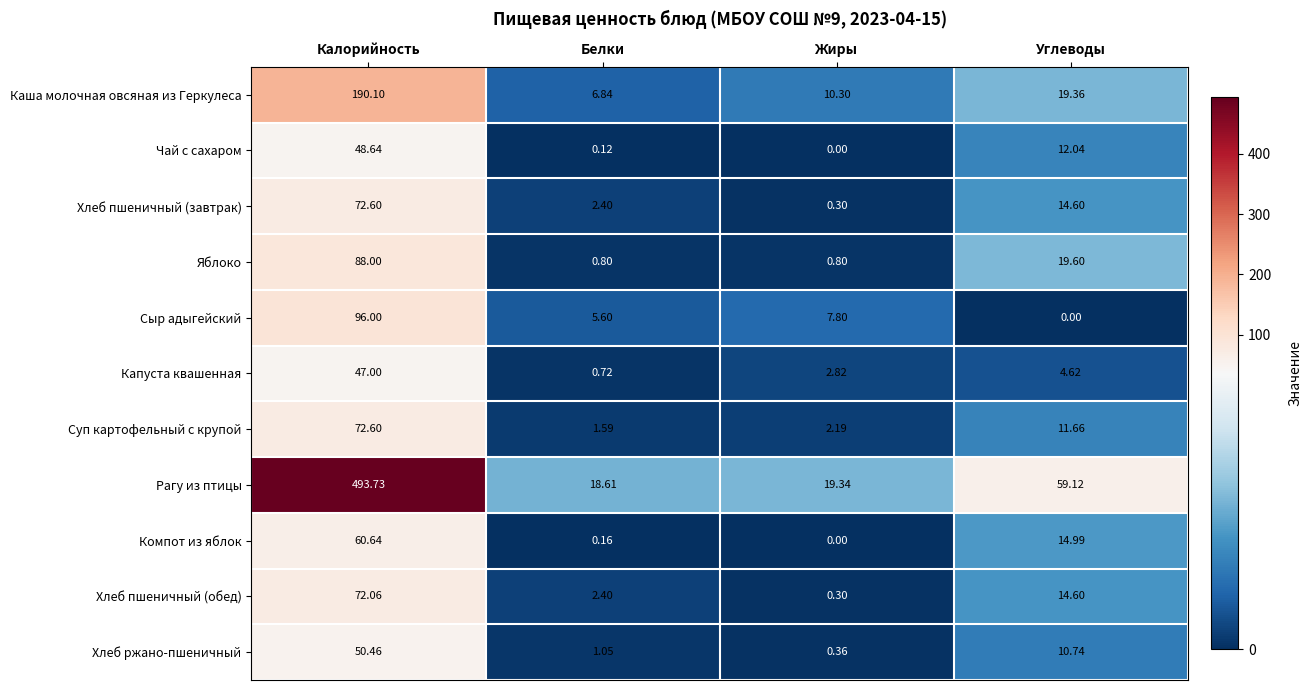

Which series changed the most between Жиры and Углеводы?

Рагу из птицы